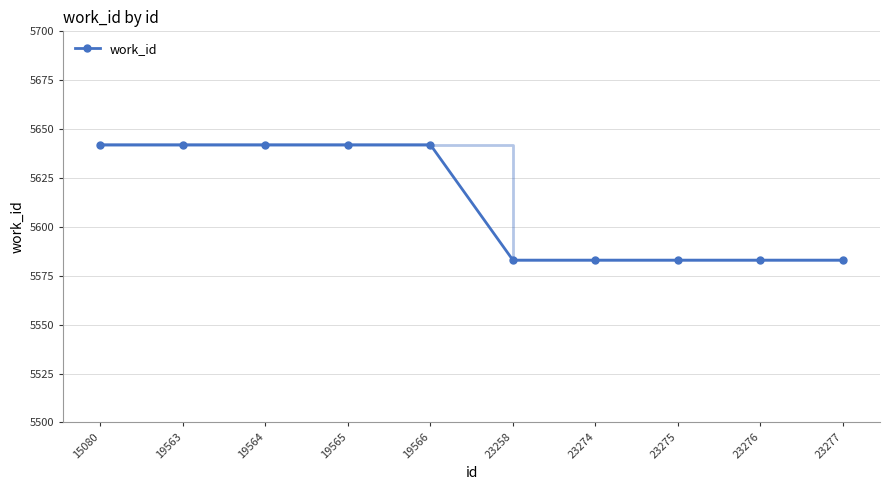

What is the minimum value shown in the chart?

5583